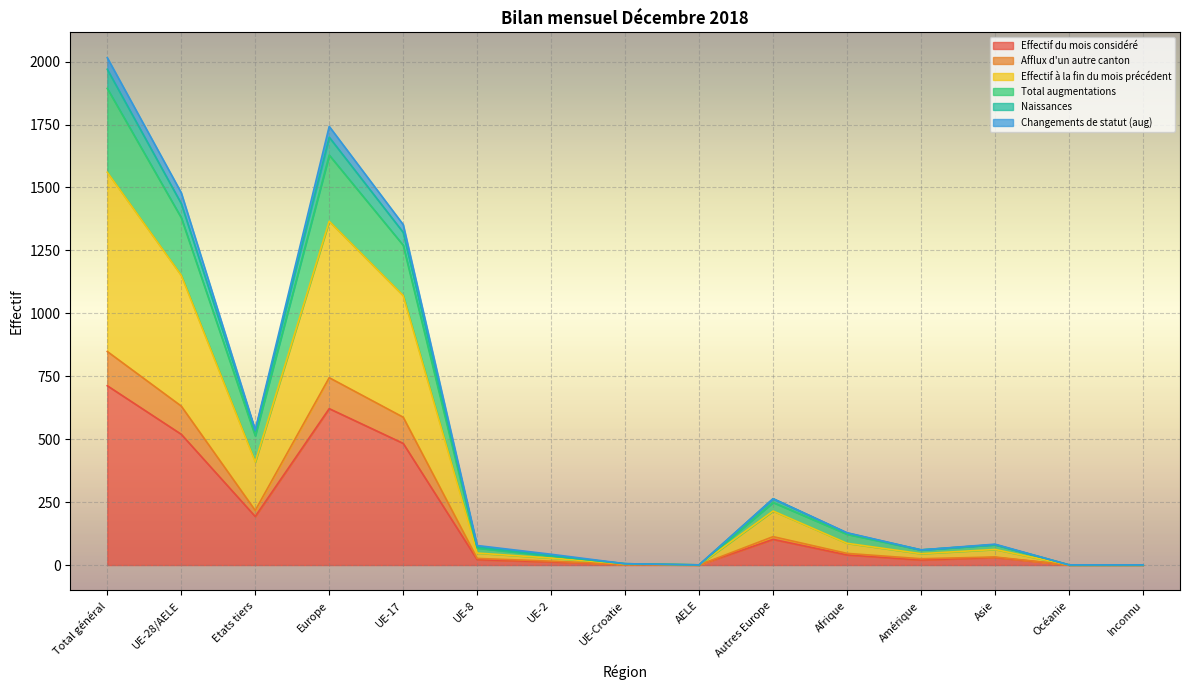

At which category is the sum across all series the highest?

Total général